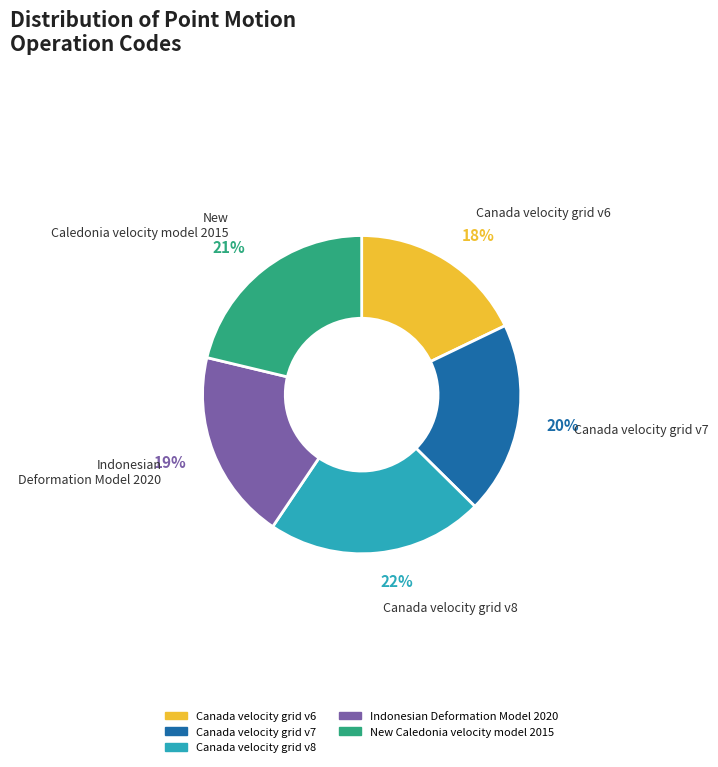

Count the number of slices in the pie.

5